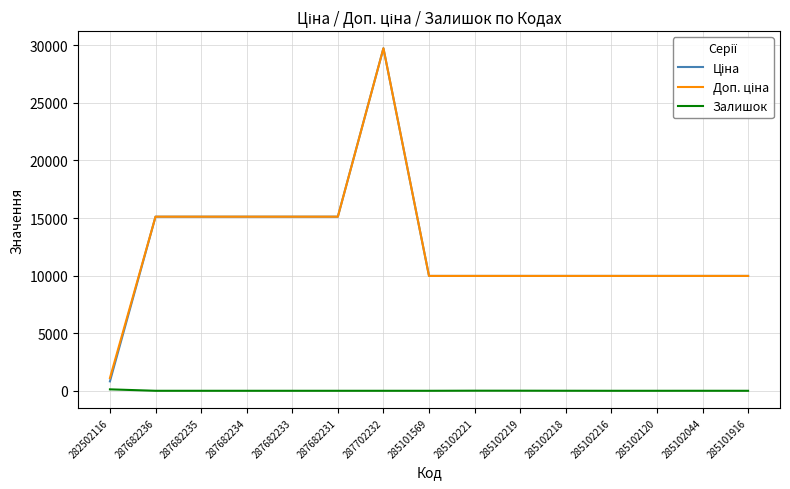

At which category is the sum across all series the highest?

287702232